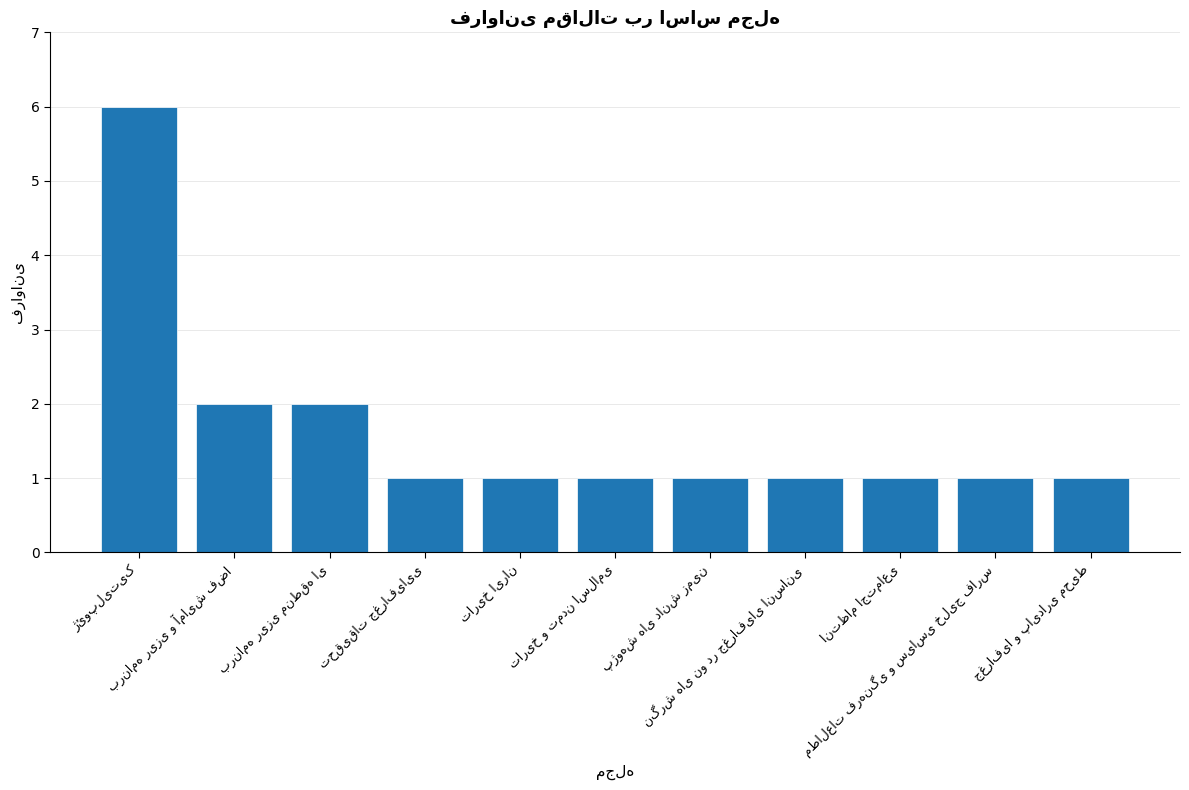

What is the maximum value shown in the chart?

6